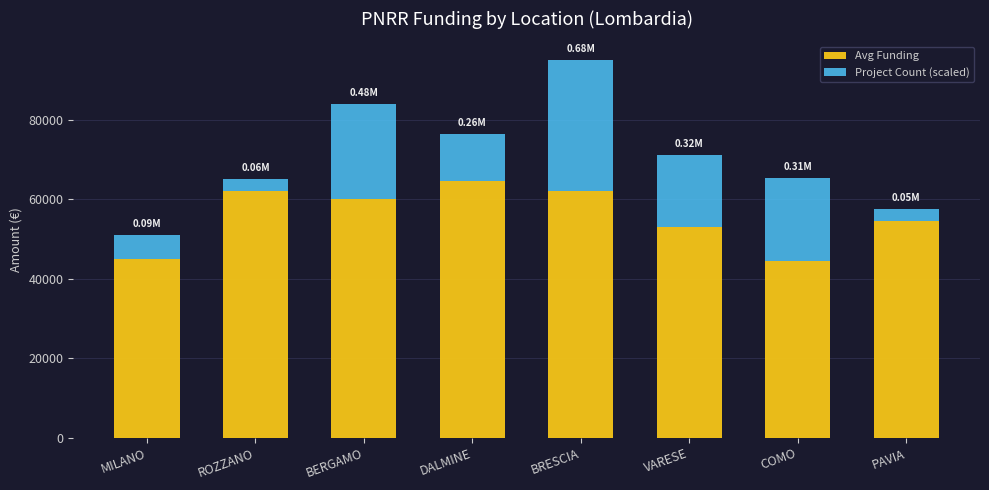

What is the difference between the maximum and minimum values in the Avg Funding series?

20148.5